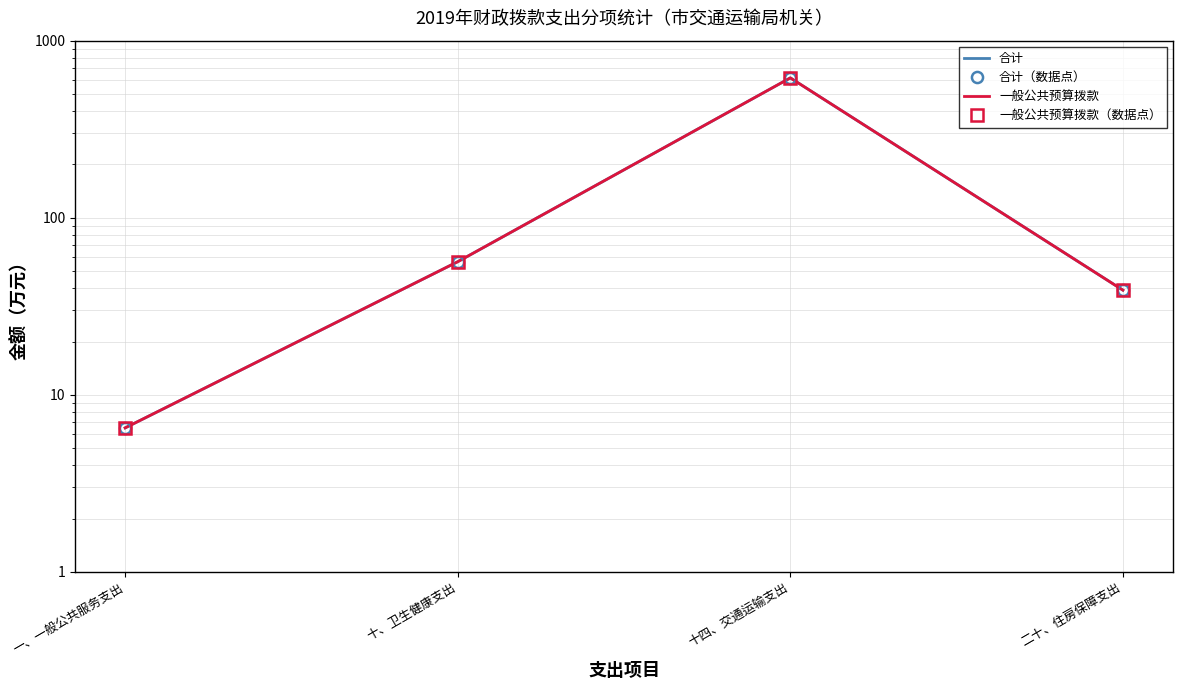

What is the lowest value of the 一般公共预算拨款（数据点） series?

6.5